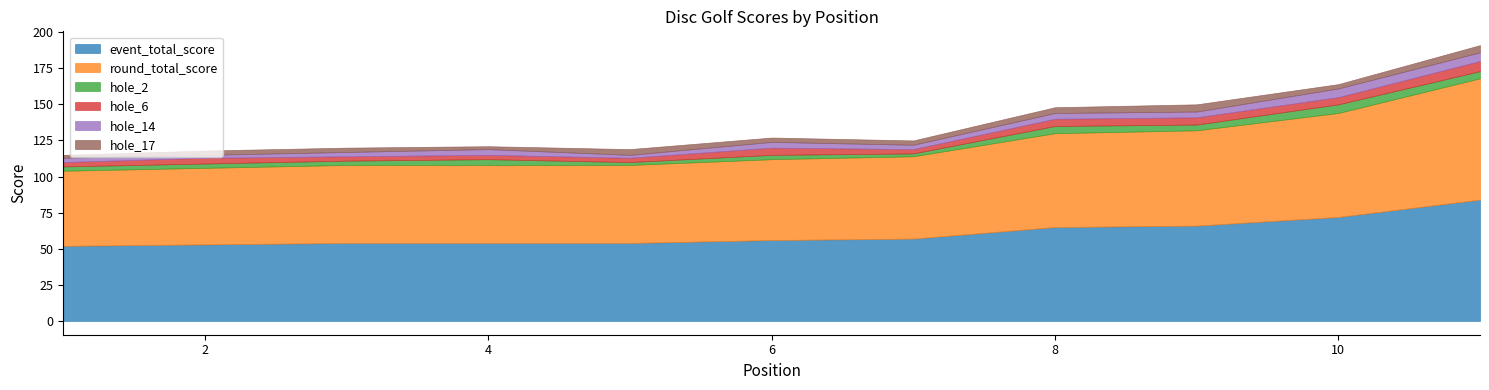

Reading right to left, transcribe all the data shown in this chart.

event_total_score: 11=84	10=72	9=66	8=65	7=57	6=56	5=54	4=54	3=54	2=53	1=52
round_total_score: 11=84	10=72	9=66	8=65	7=57	6=56	5=54	4=54	3=54	2=53	1=52
hole_2: 11=5	10=6	9=4	8=5	7=2	6=3	5=2	4=4	3=3	2=3	1=3
hole_6: 11=7	10=5	9=5	8=5	7=3	6=5	5=3	4=3	3=3	2=4	1=3
hole_14: 11=6	10=6	9=4	8=4	7=3	6=4	5=2	4=4	3=3	2=2	1=3
hole_17: 11=5	10=3	9=5	8=4	7=3	6=3	5=4	4=2	3=3	2=3	1=2